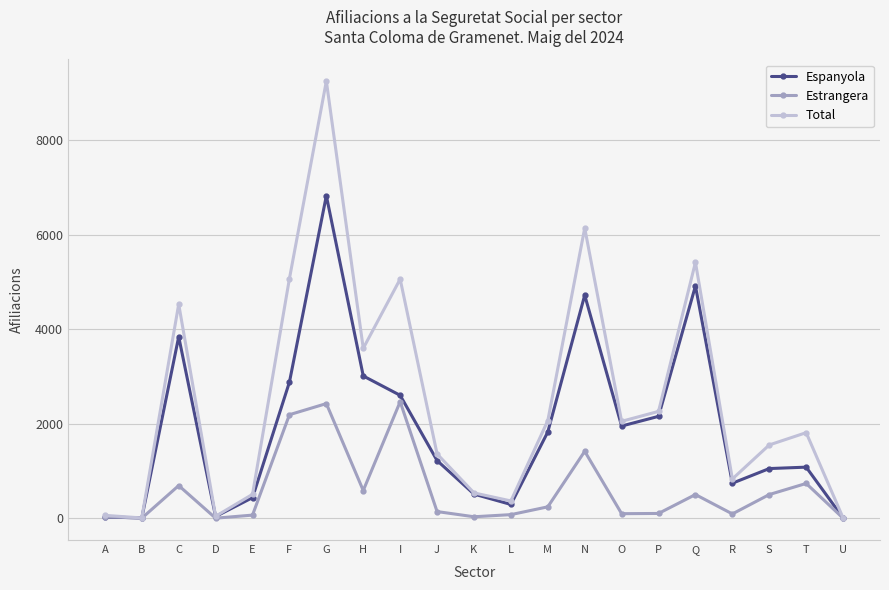

What is the maximum value shown in the chart?

9250